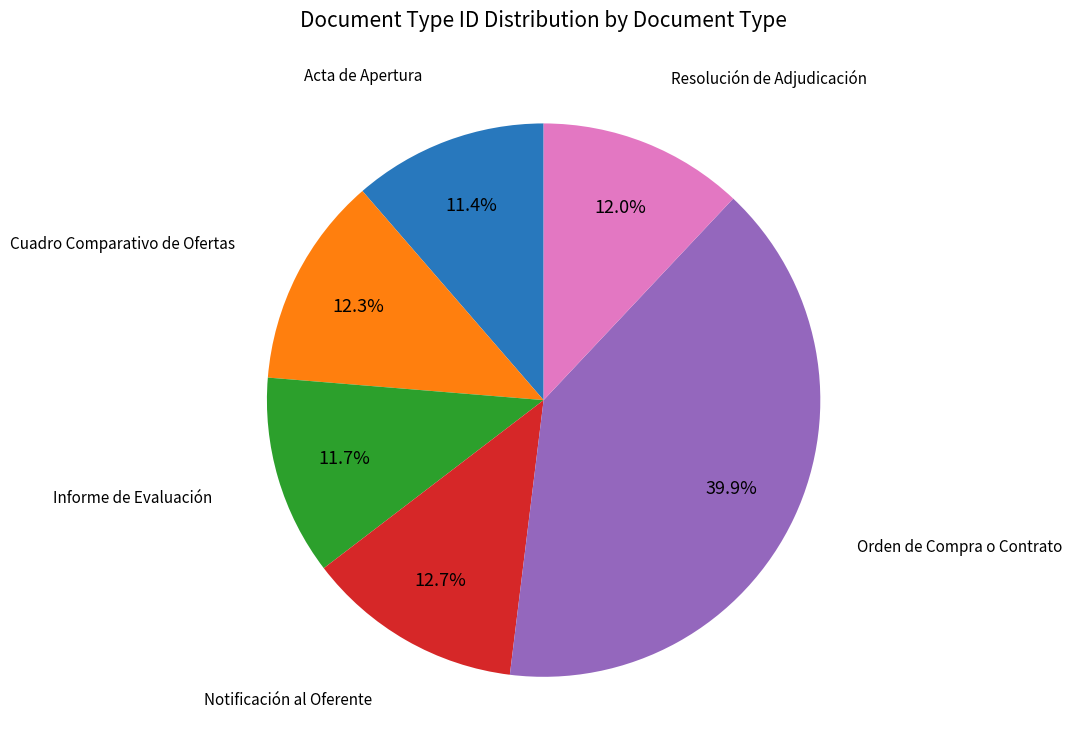

Is there a majority slice in this chart?

No